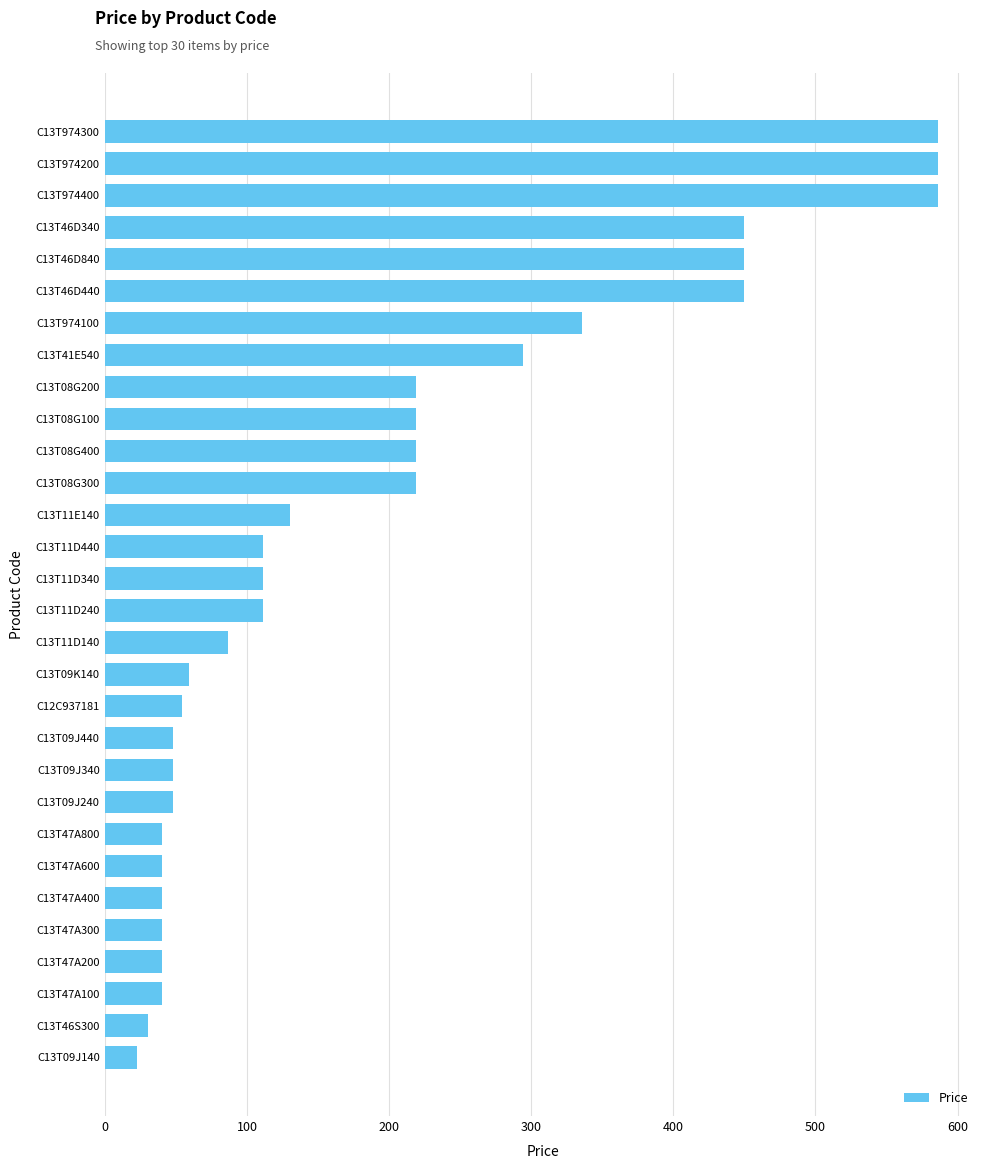

Where is the data nearest to the value 304?

C13T41E540